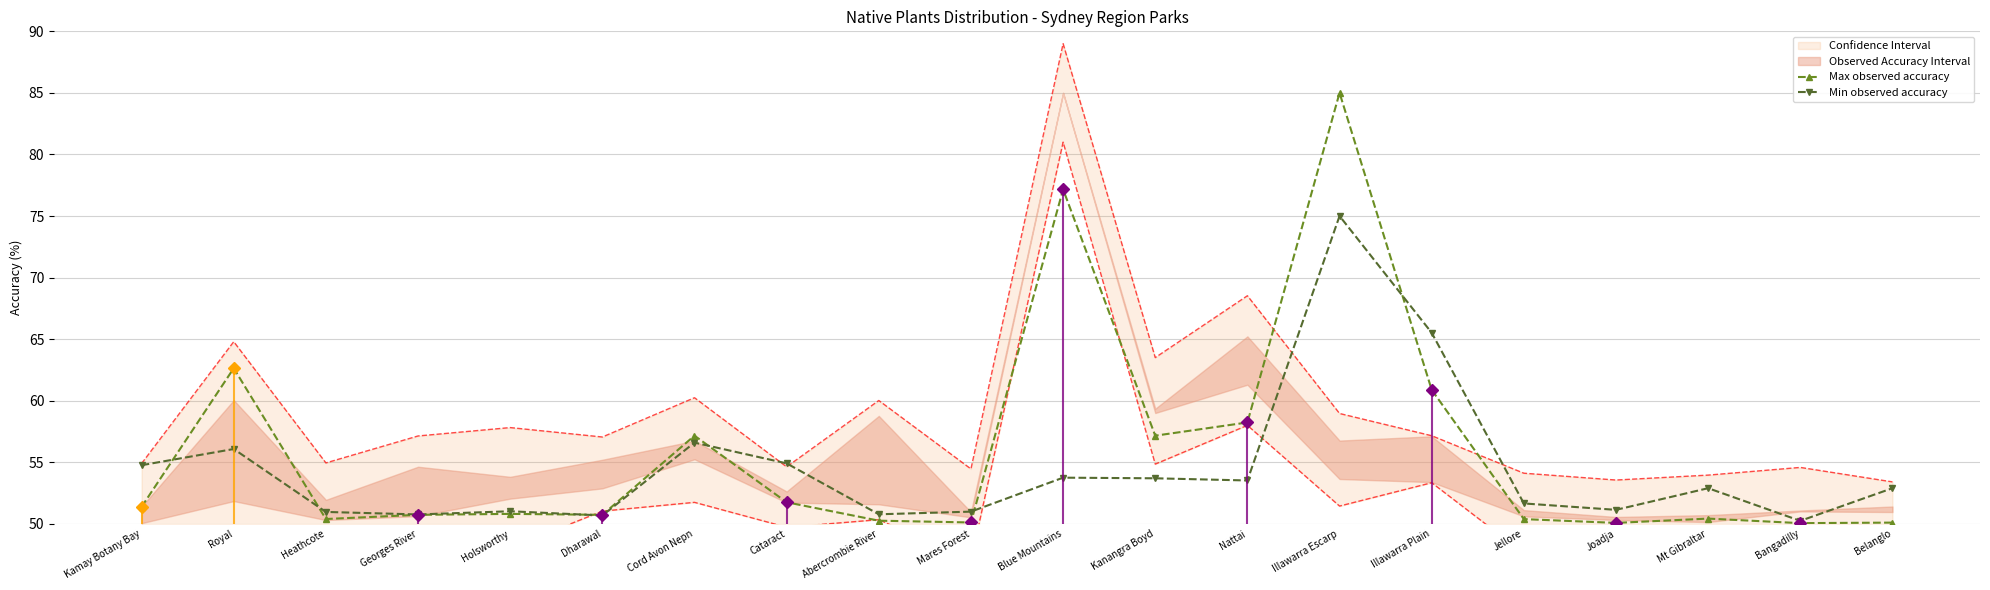

What position from the right is Illawarra Escarp?

7